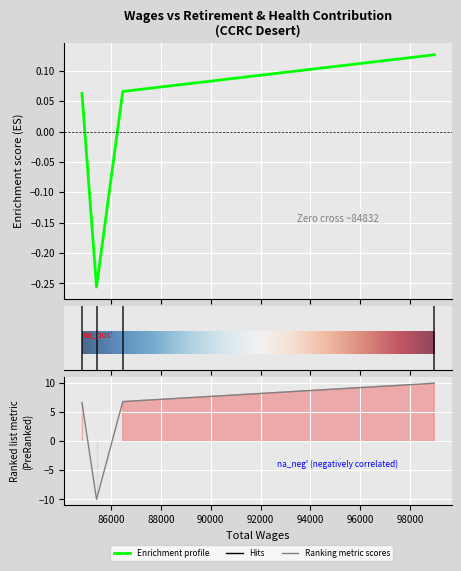

Rank the categories by value from lowest to highest.

85416.0, 84832.0, 86469.0, 98974.0